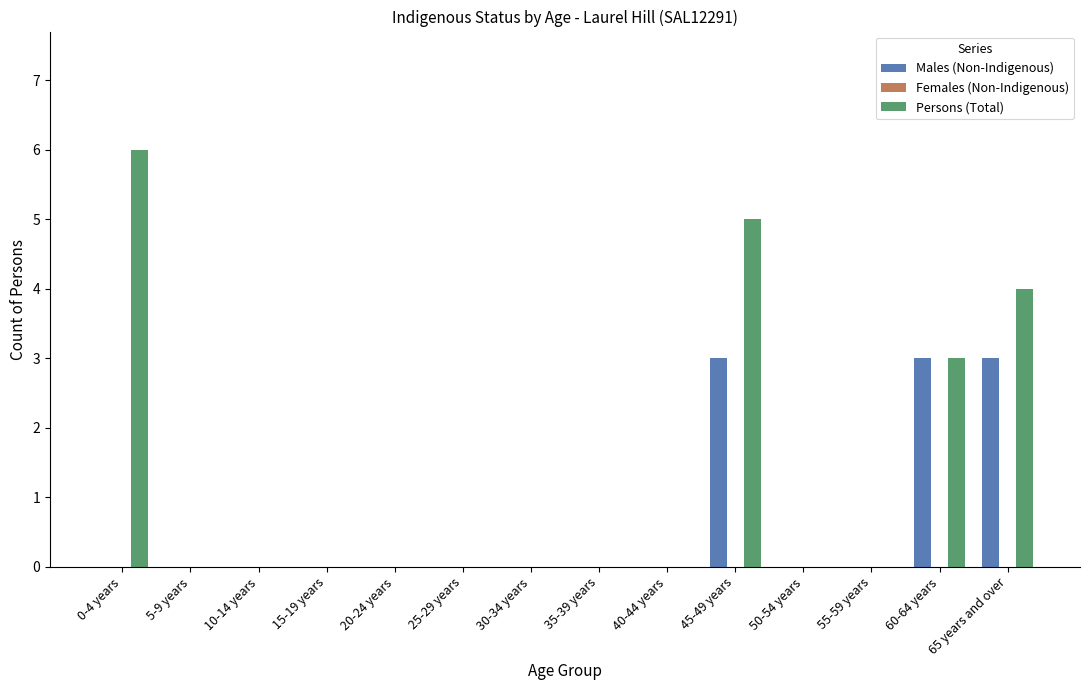

True or false: Males (Non-Indigenous) has a value of -1 at 15-19 years.

False